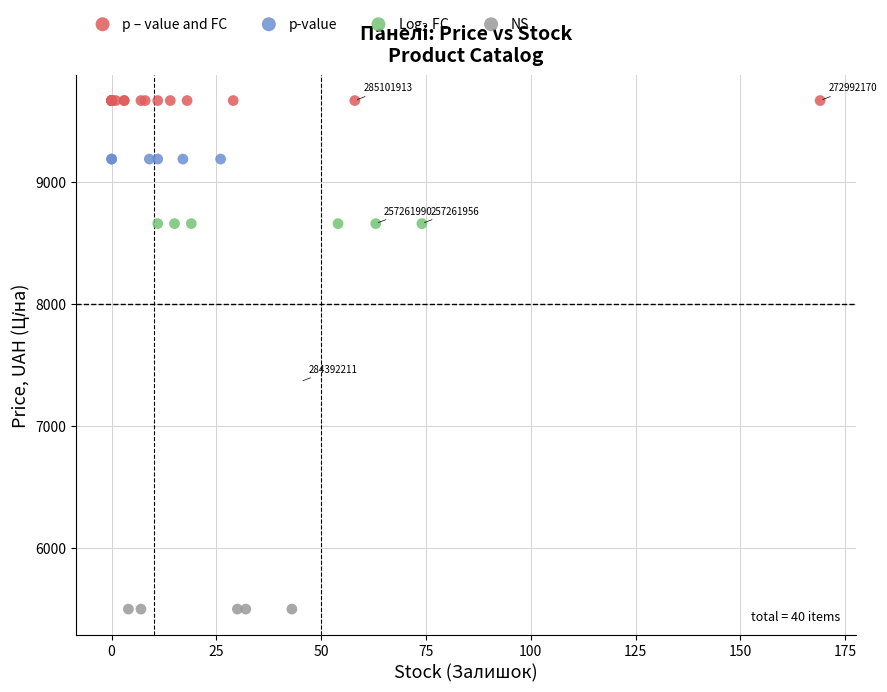

Which series contains the lowest Y value?

NS